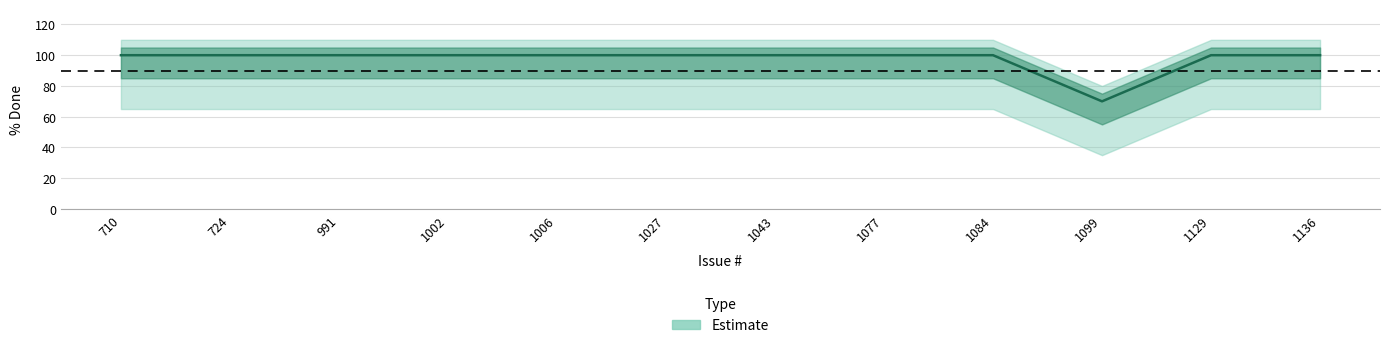

What is the change in value from 1043 to 1099?

-30